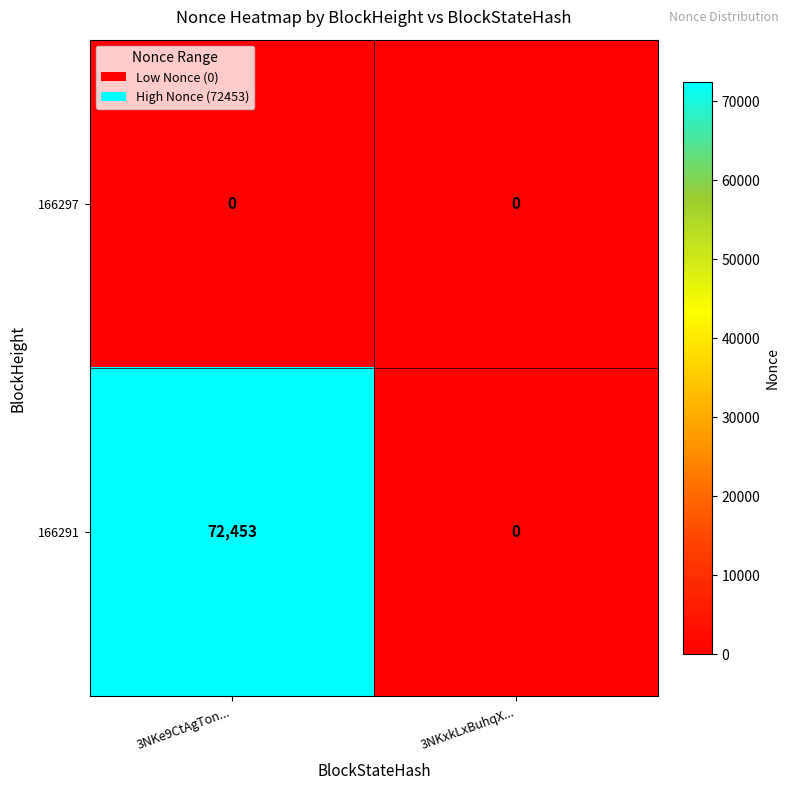

Which category has the highest value across all series?

3NKe9CtAgTon...